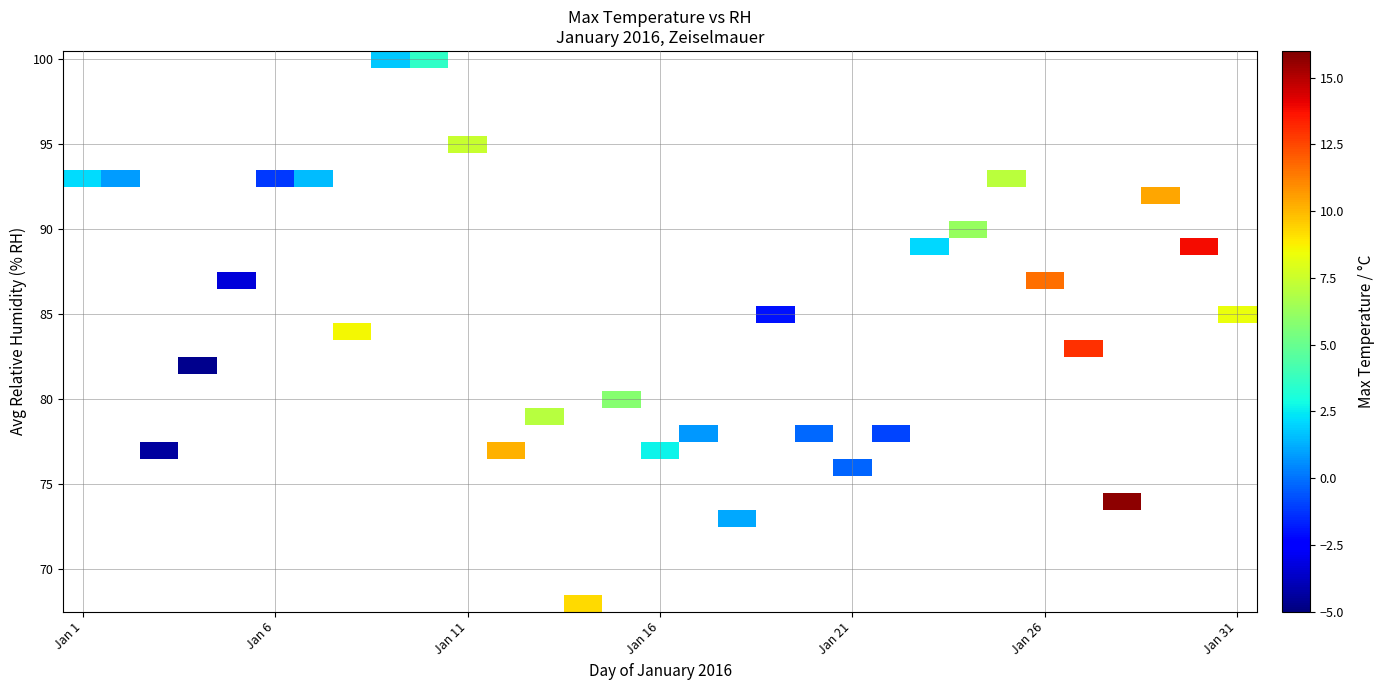

Which label corresponds to the largest value in the chart?

27